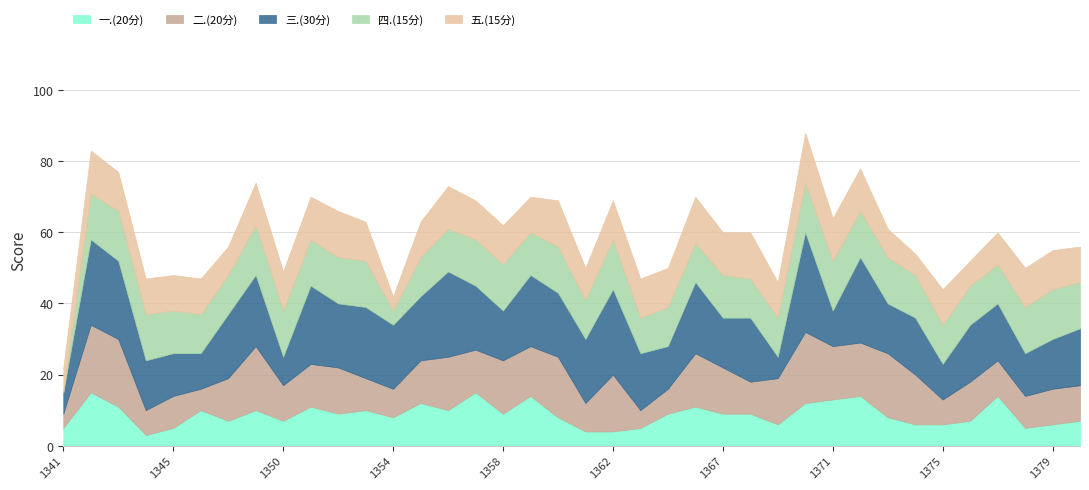

What is the approximate value of 二.(20分) at 2023061362?

16